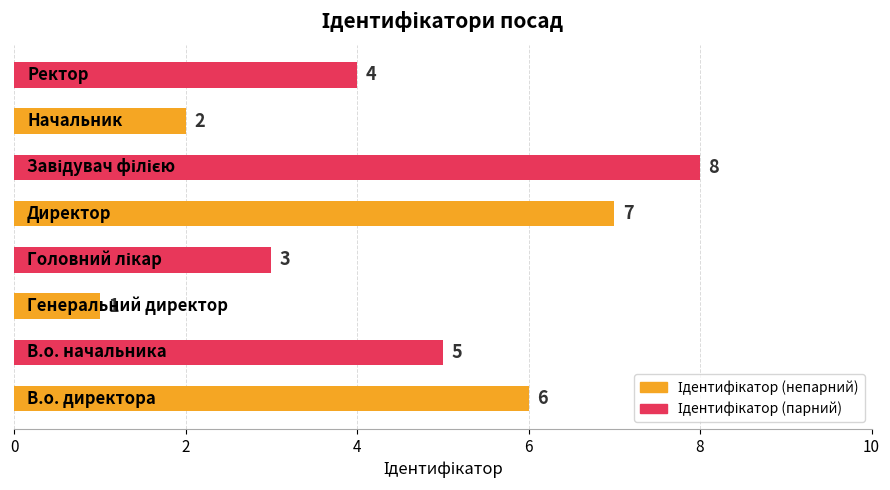

What is the difference between the maximum and minimum values?

7